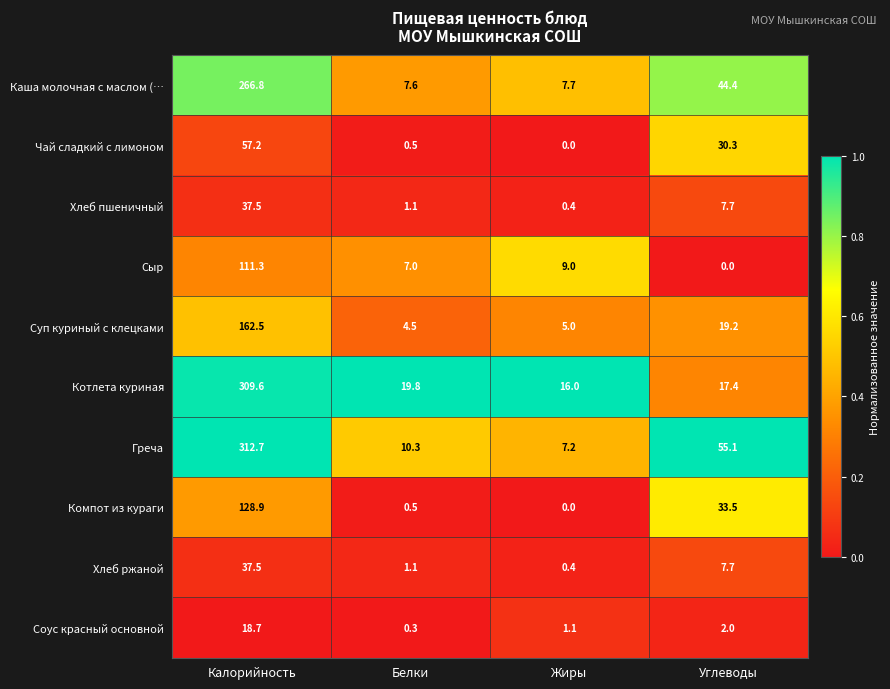

Where is Хлеб пшеничный nearest to the value 18?

Углеводы